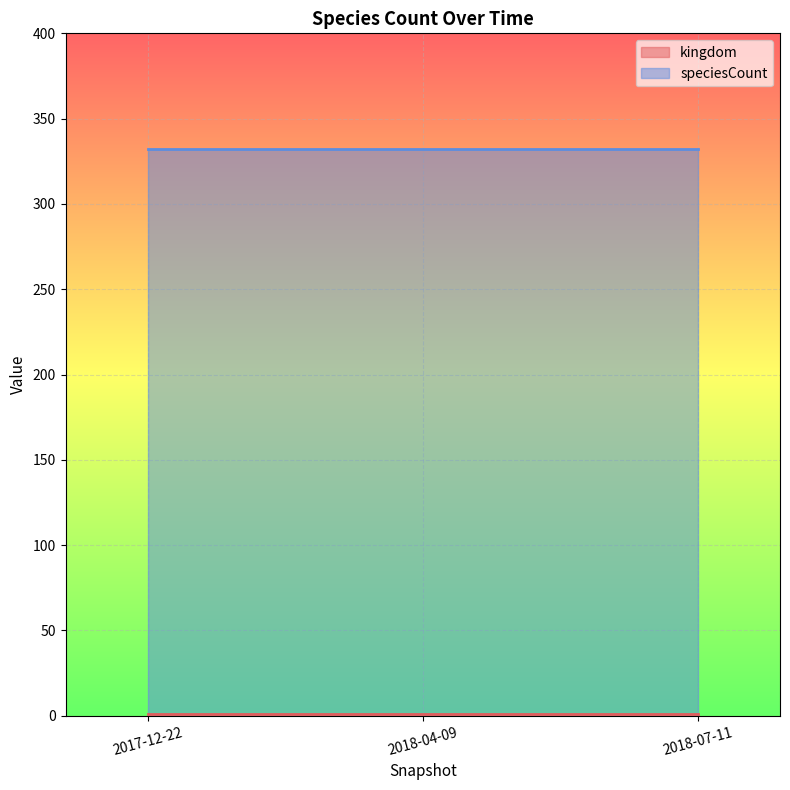

What is the greatest value displayed?

332